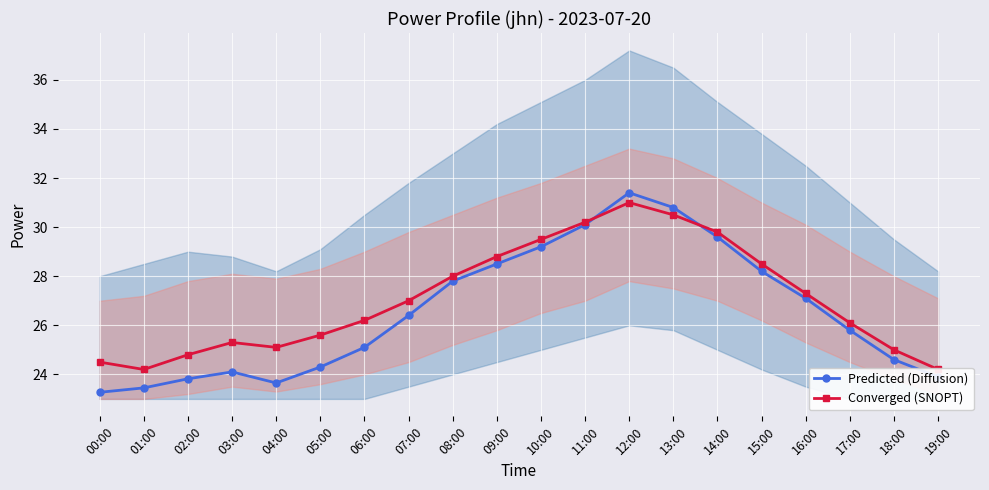

What is the smallest value displayed?

23.3